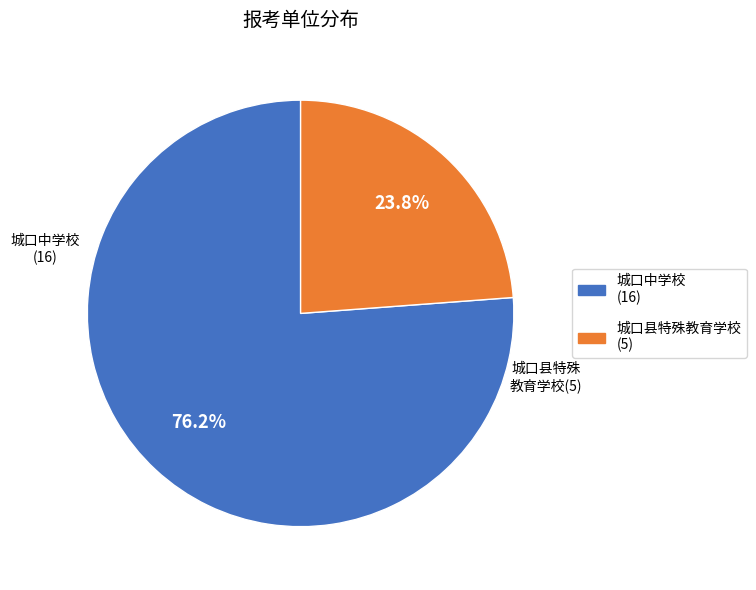

What percentage do 城口县特殊教育学校 and 城口中学校 together represent?

100.0%